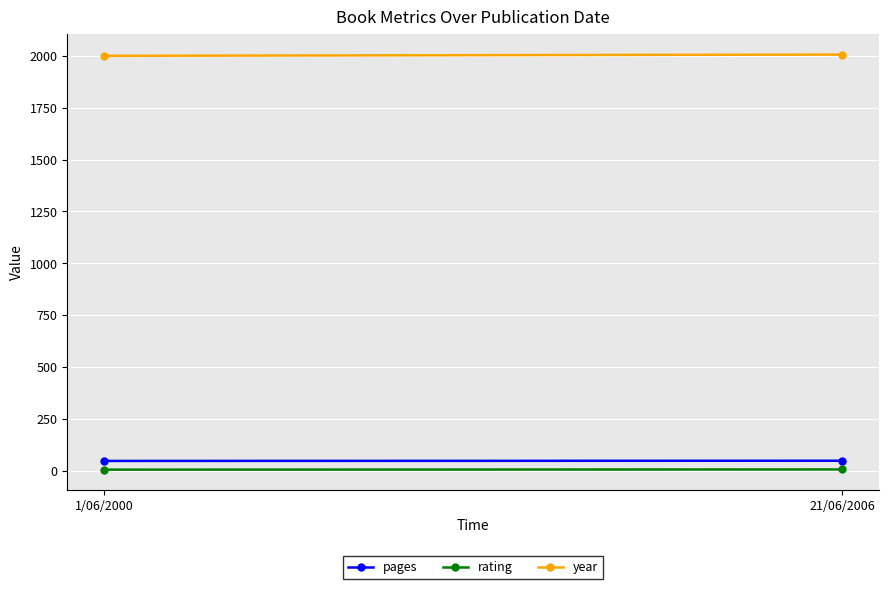

Rank the categories by pages value from lowest to highest.

1/06/2000, 21/06/2006